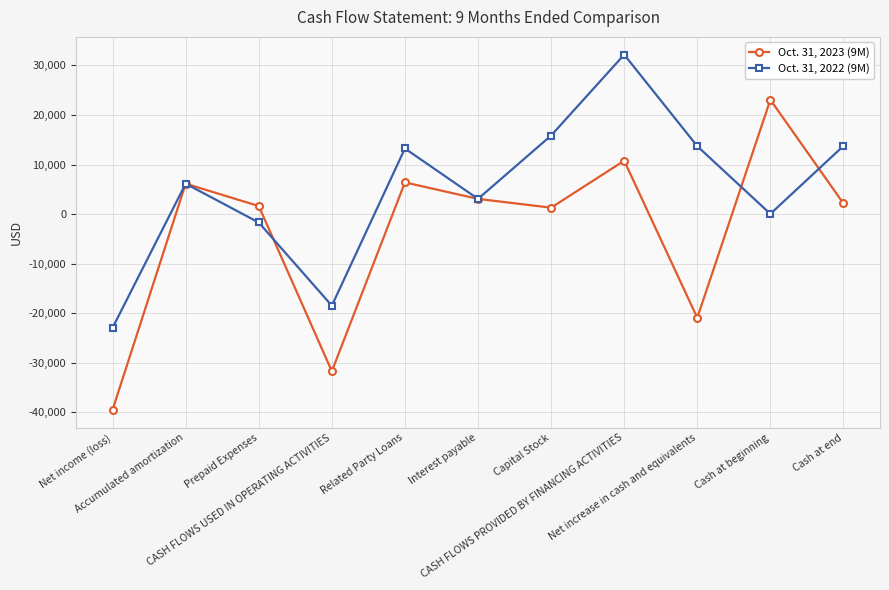

Is it true that Oct. 31, 2022 (9M) equals 32174 at CASH FLOWS PROVIDED BY FINANCING ACTIVITIES?

True